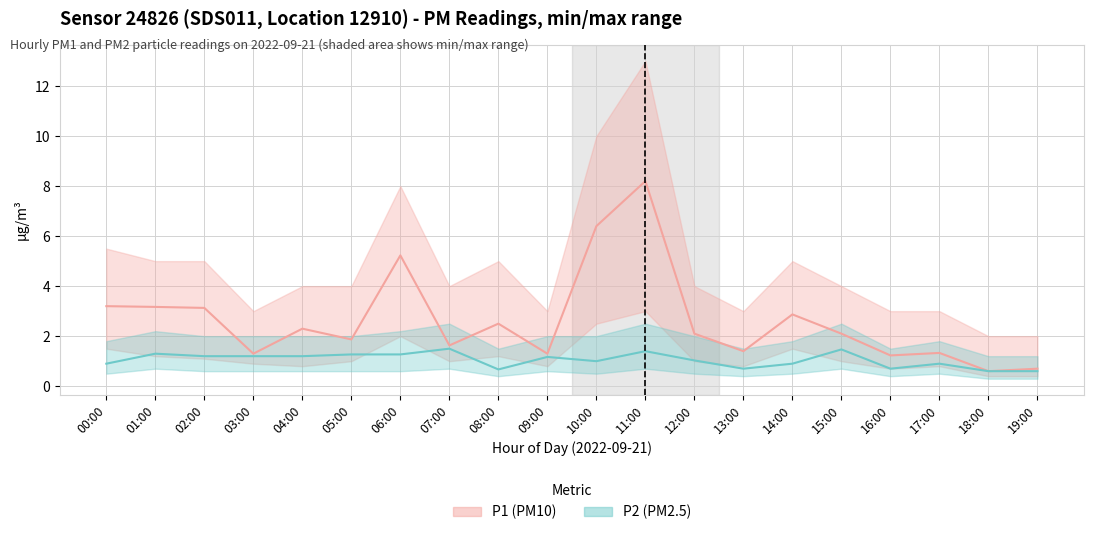

What position from the left is 04:00?

5